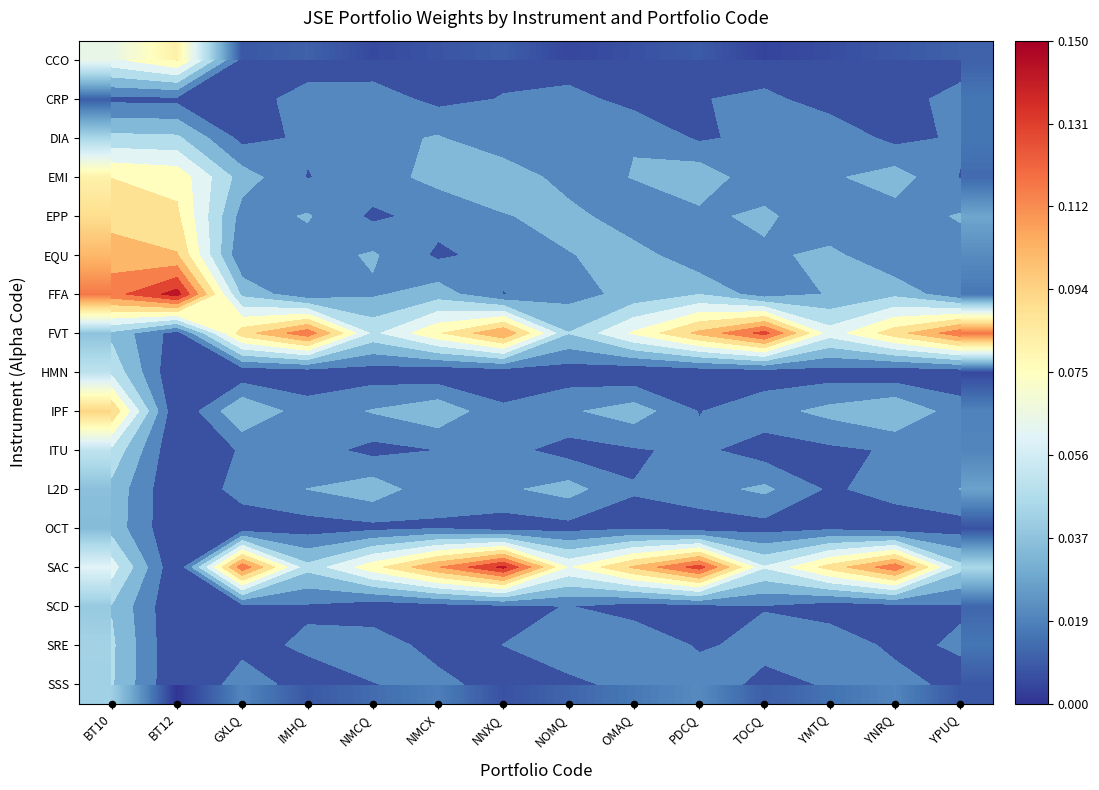

What is the total value across all series at GXLQ?

0.5